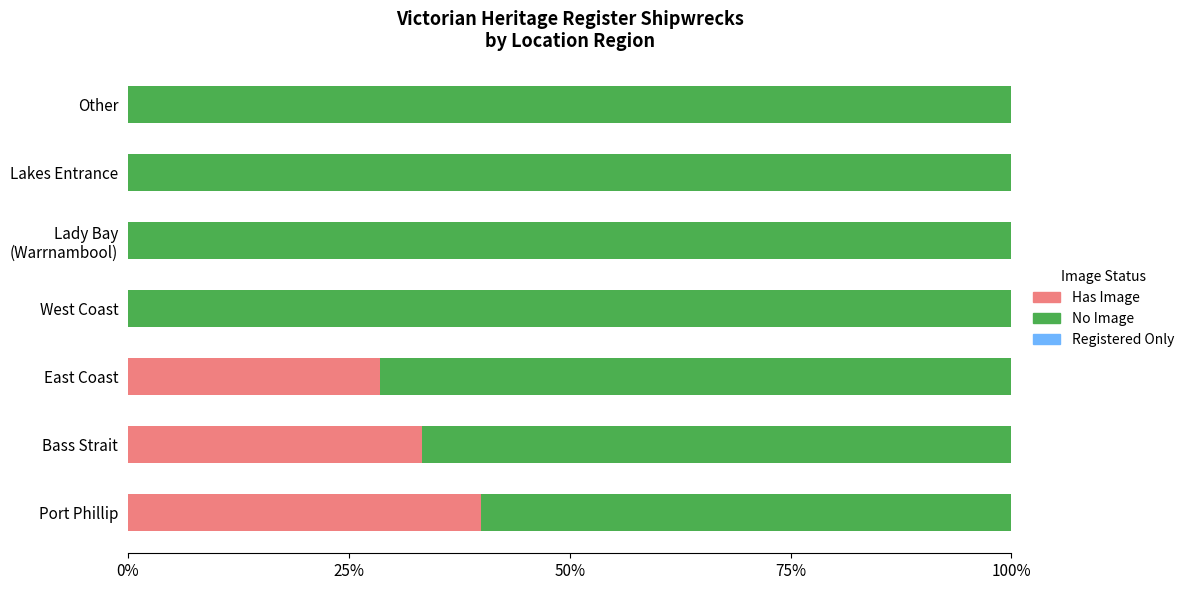

At which label does Has Image reach its peak?

Port Phillip